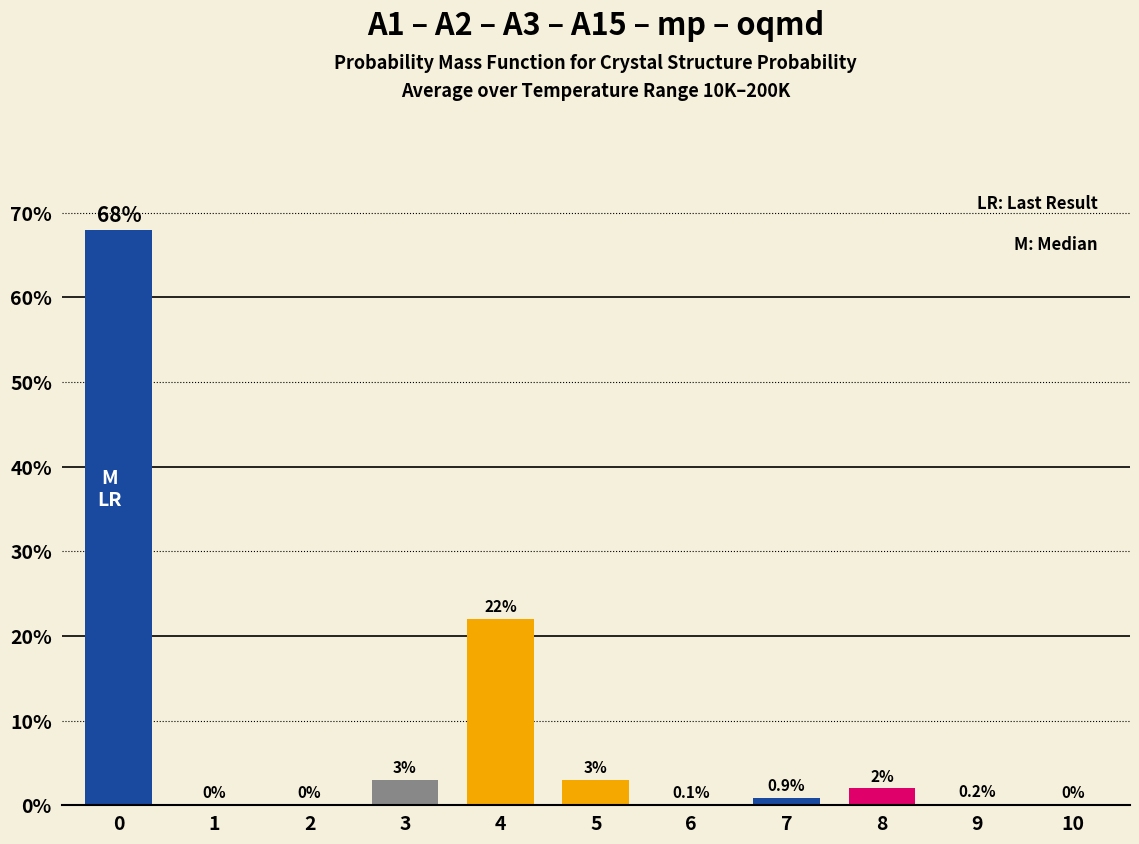

Are the bars horizontal?

No